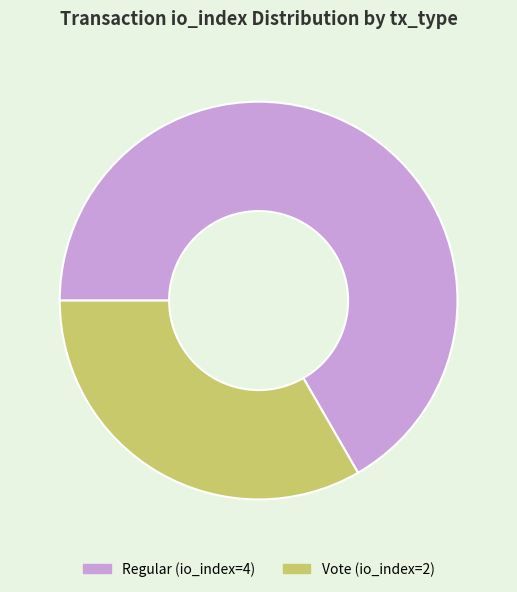

Is there a majority slice in this chart?

Yes